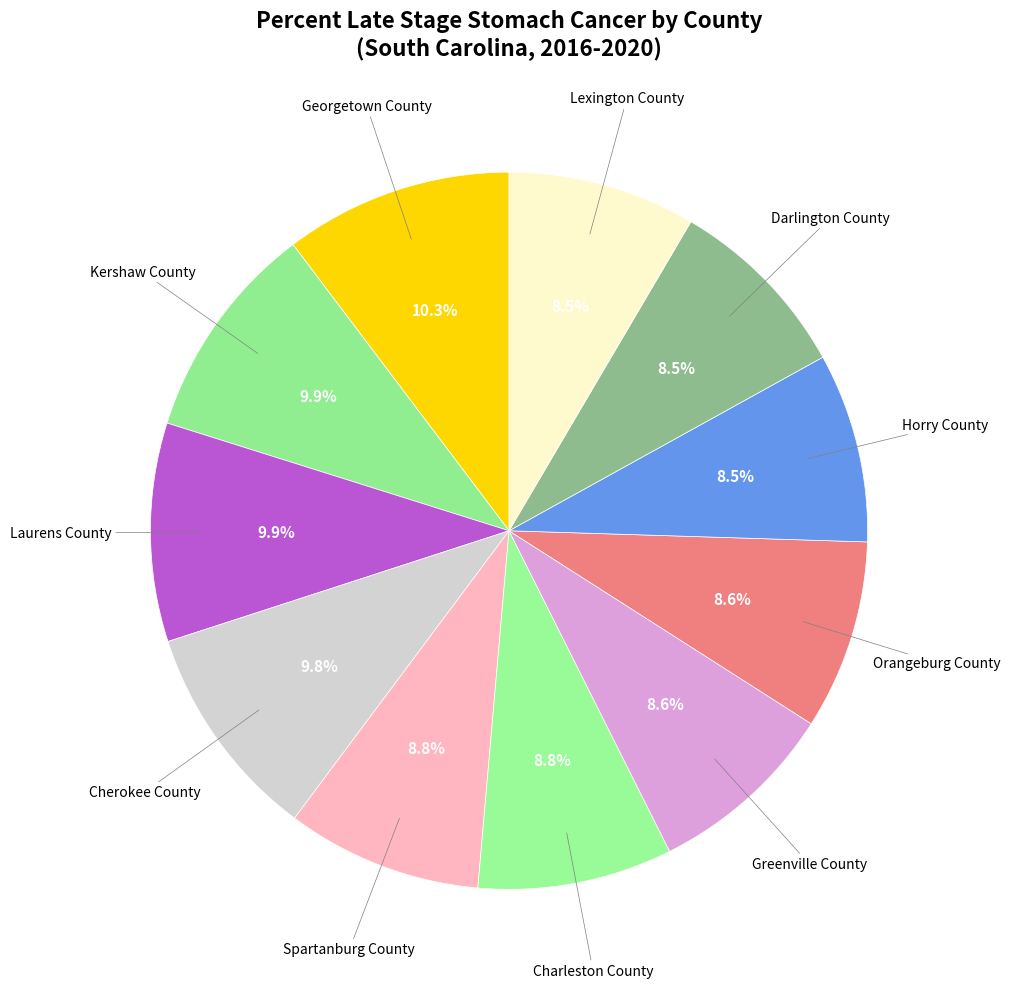

Rank the categories by value from highest to lowest.

Georgetown County, Kershaw County, Laurens County, Cherokee County, Spartanburg County, Charleston County, Greenville County, Orangeburg County, Horry County, Darlington County, Lexington County